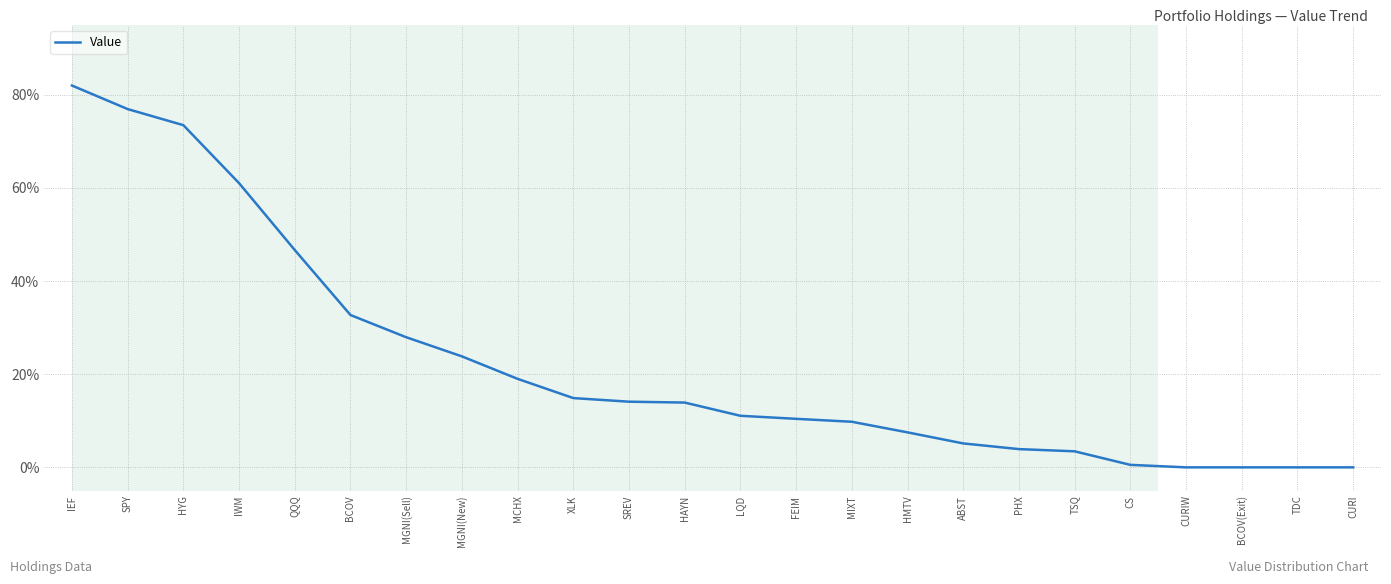

What is the greatest value displayed?

82.0